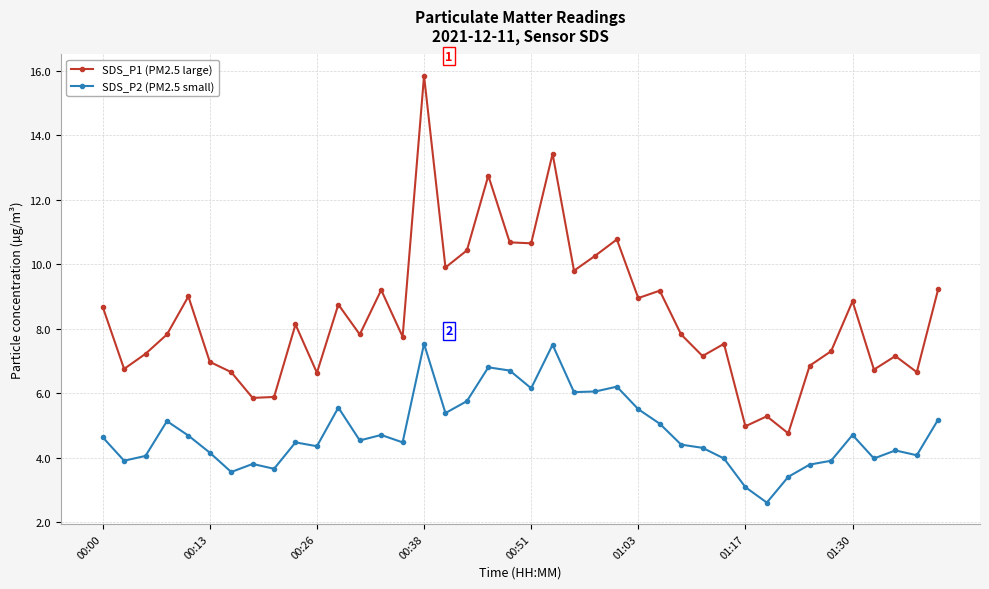

In SDS_P2 (PM2.5 small), how many points are lower than both neighbors (excluding endpoints)?

12